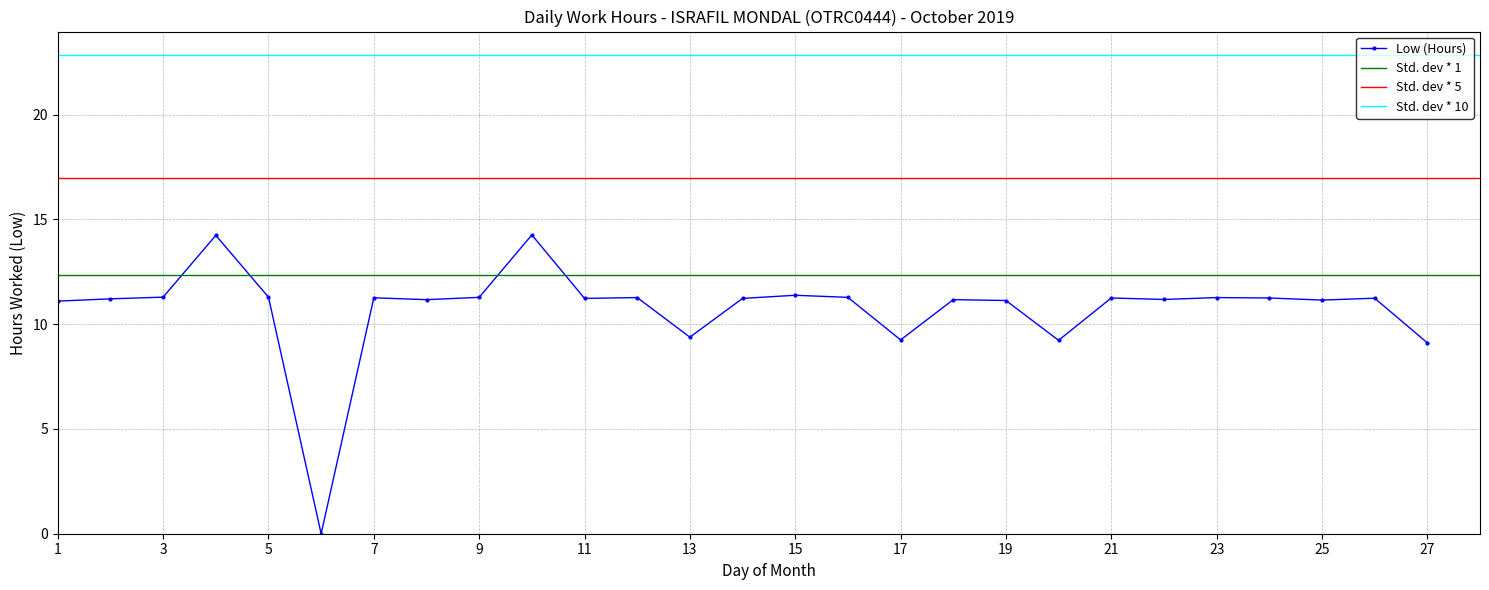

At which label does the data first exceed 11?

1